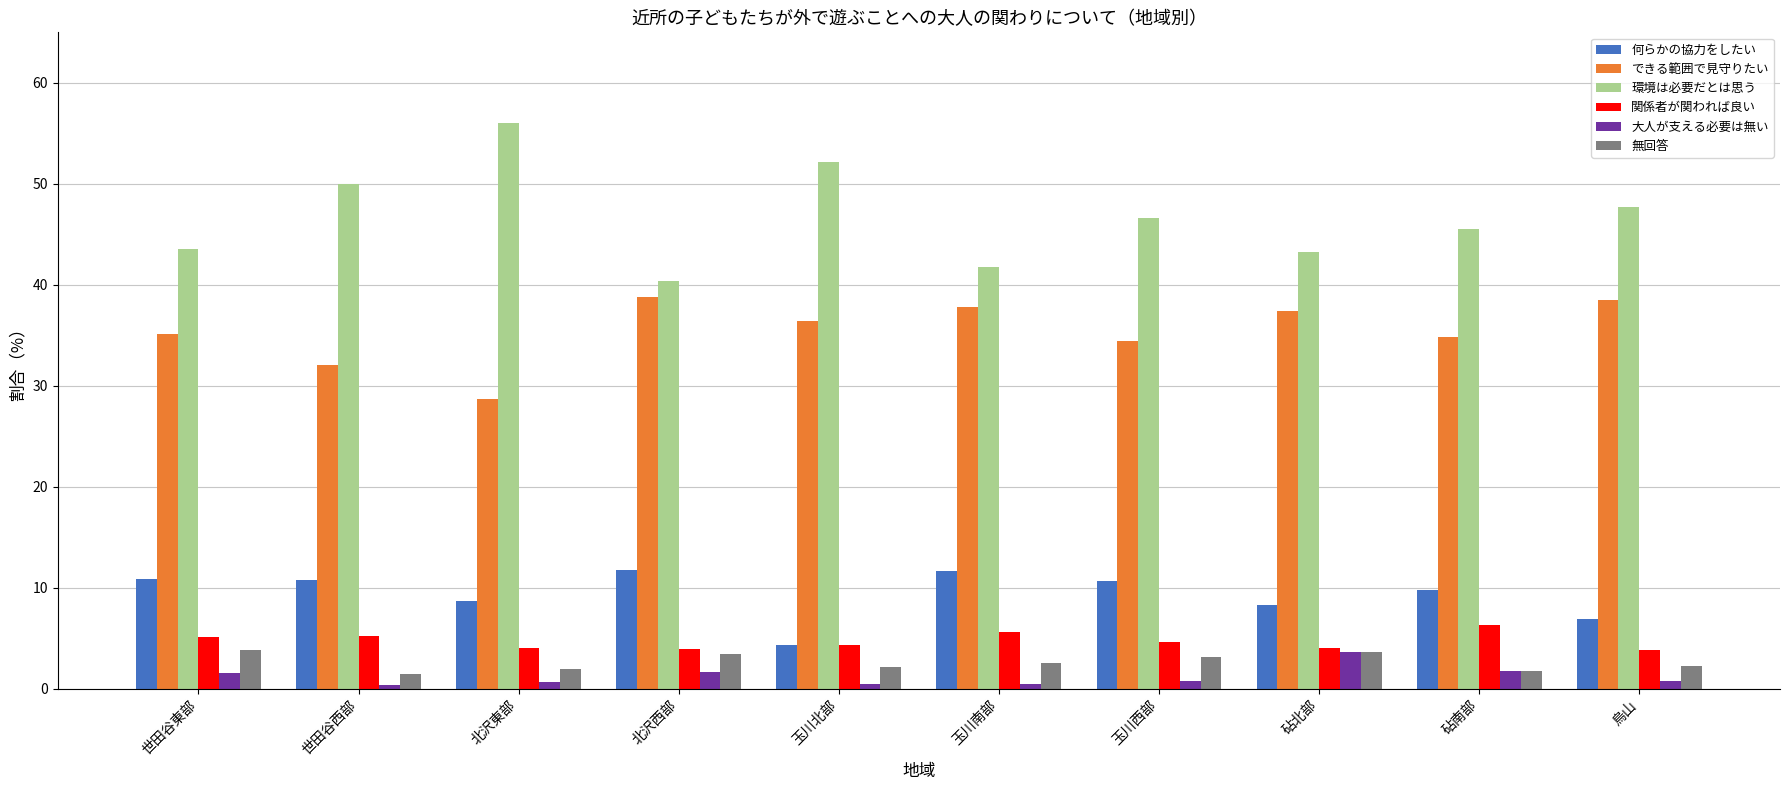

Which series has the largest total across all categories?

環境は必要だとは思う